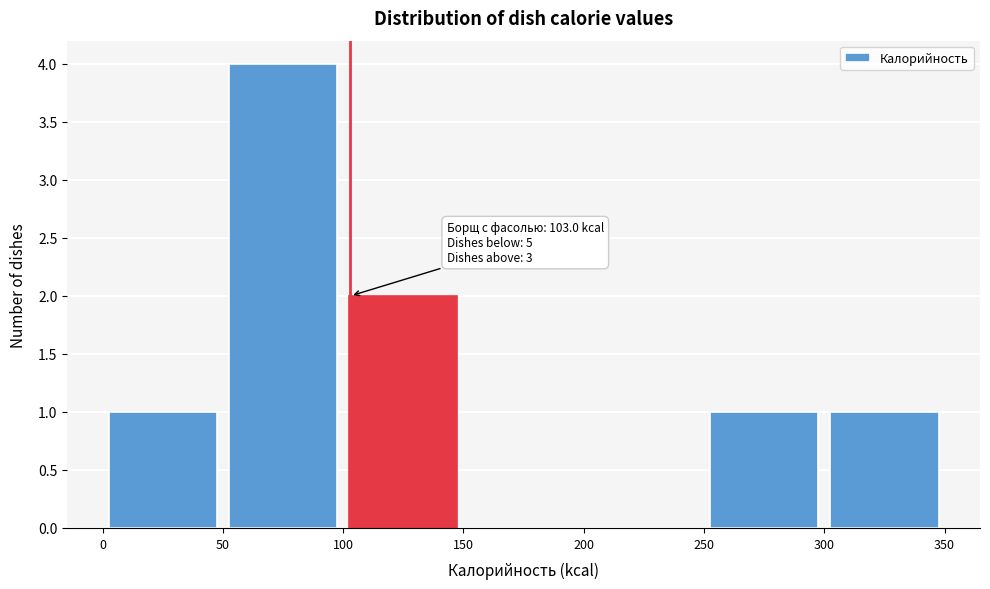

Over which range of the x-axis is the bar tallest?

50 to 100